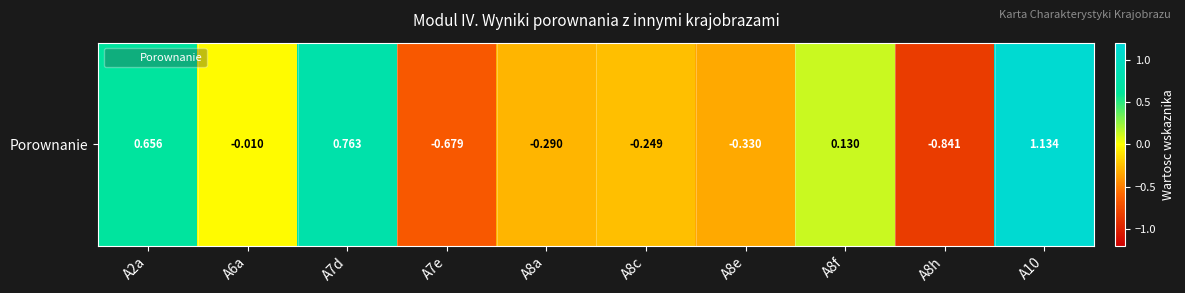

What is the difference between the values at A8a and A7e?

0.4